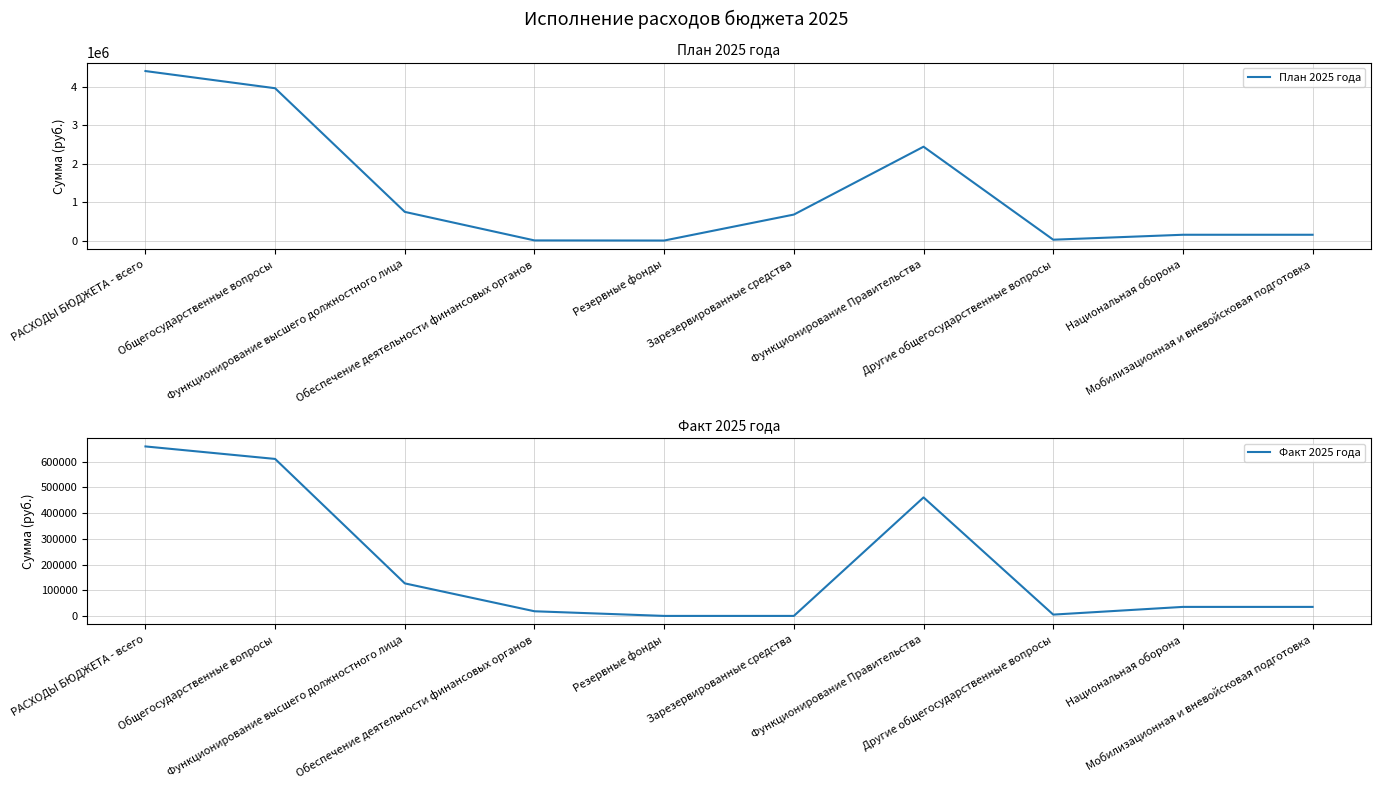

What is the highest value of the Факт 2025 года series?

659367.0